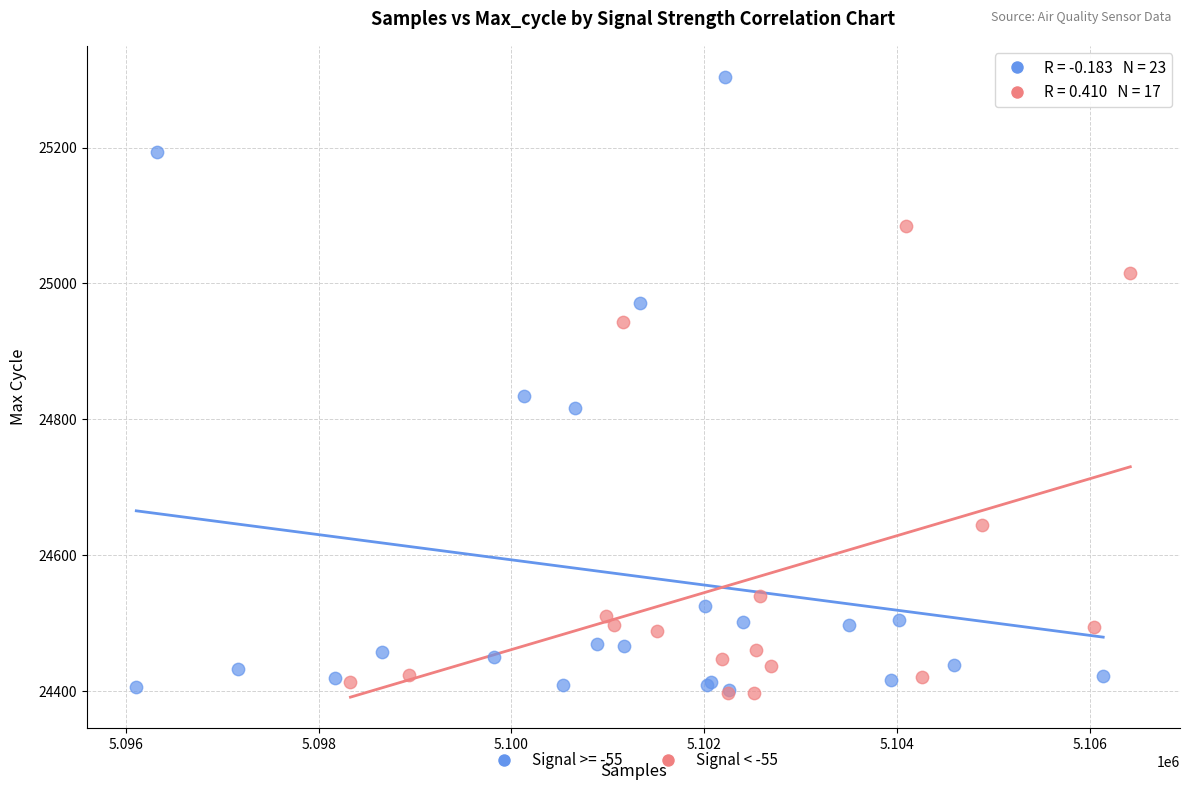

Which series has the widest spread of Y values?

Signal >= -55